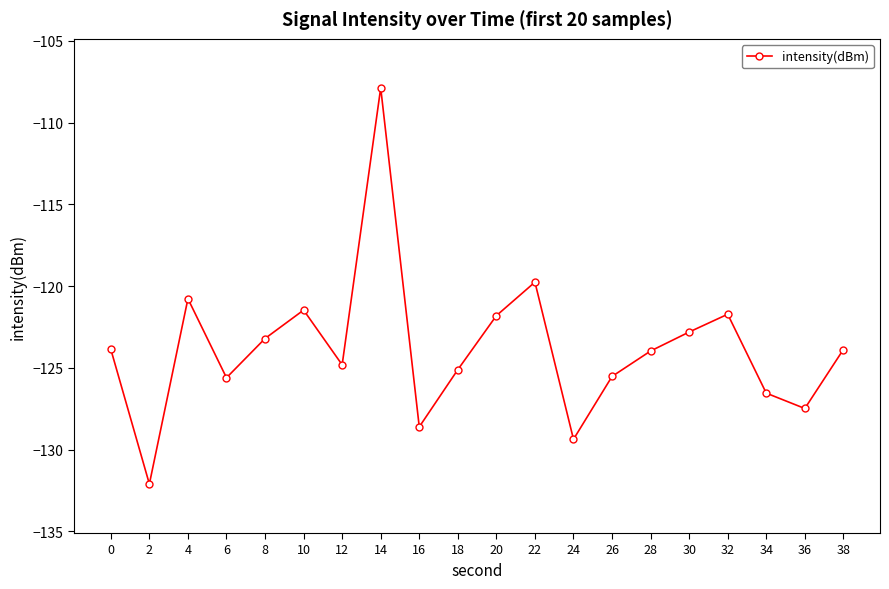

Which has a higher value, 8 or 16?

8